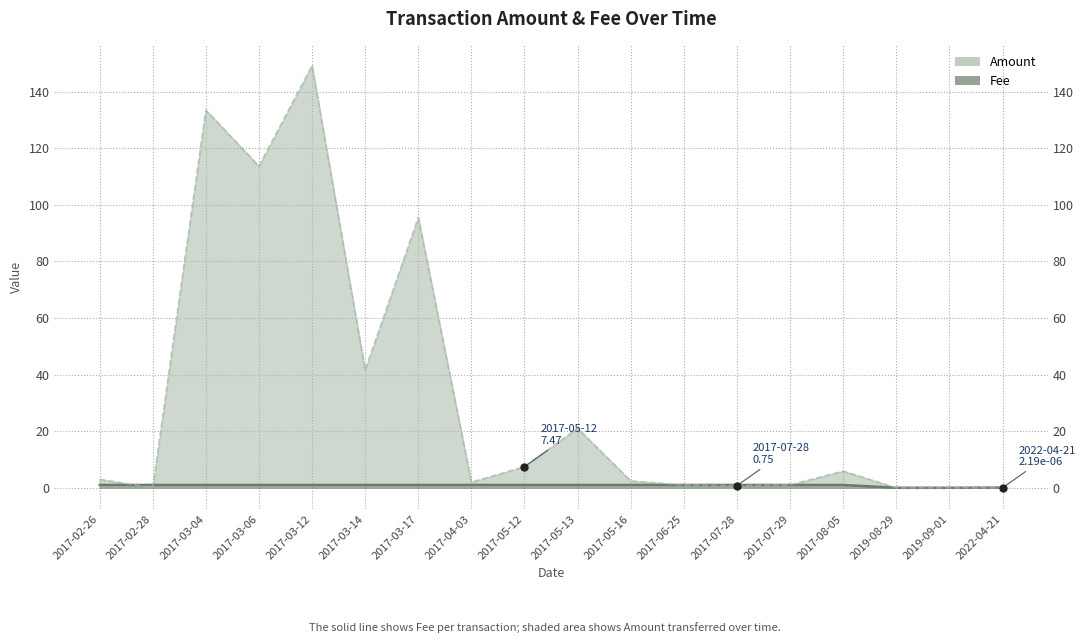

Which has a higher value, 2017-03-06 or 2017-07-29?

2017-03-06